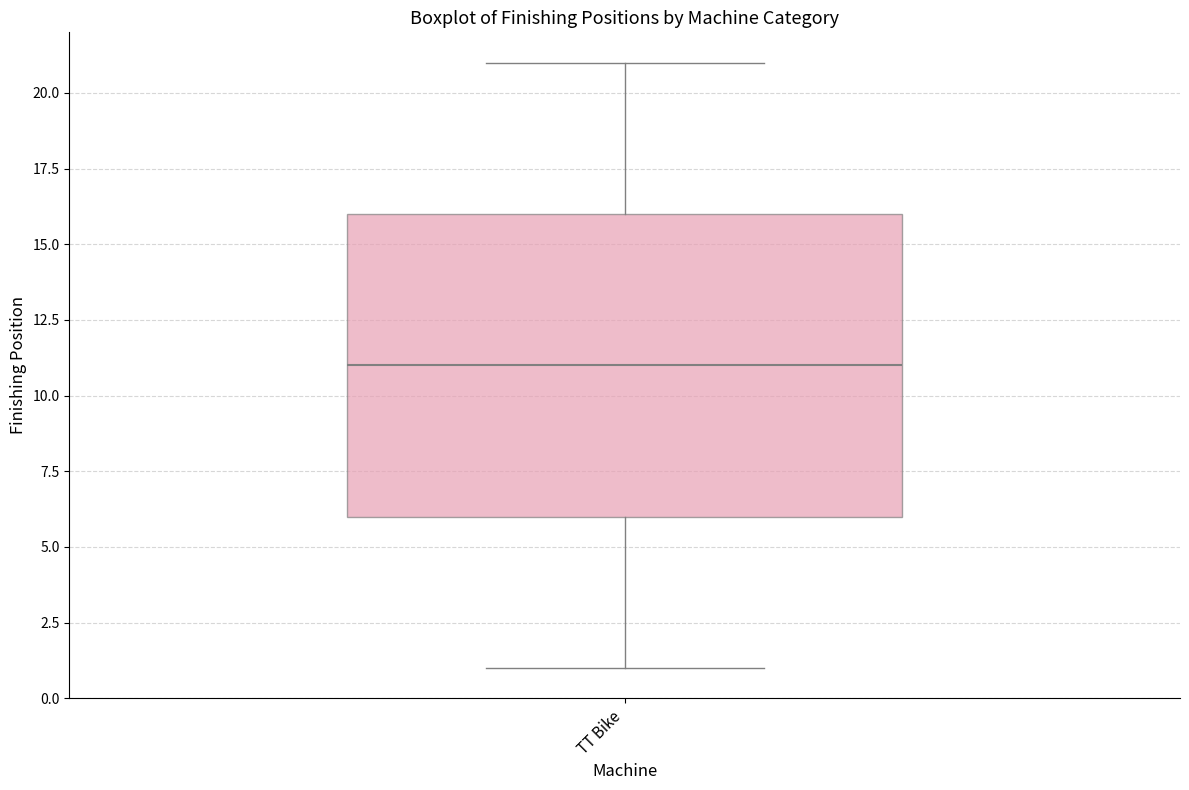

Transcribe this box plot: give where the median line is, the range the box spans, and where the two whiskers end, as read against the y-axis. The values are not printed on the chart, so give them approximately, as read against the axis.

median 11, box 6 to 16, whiskers 1 to 21